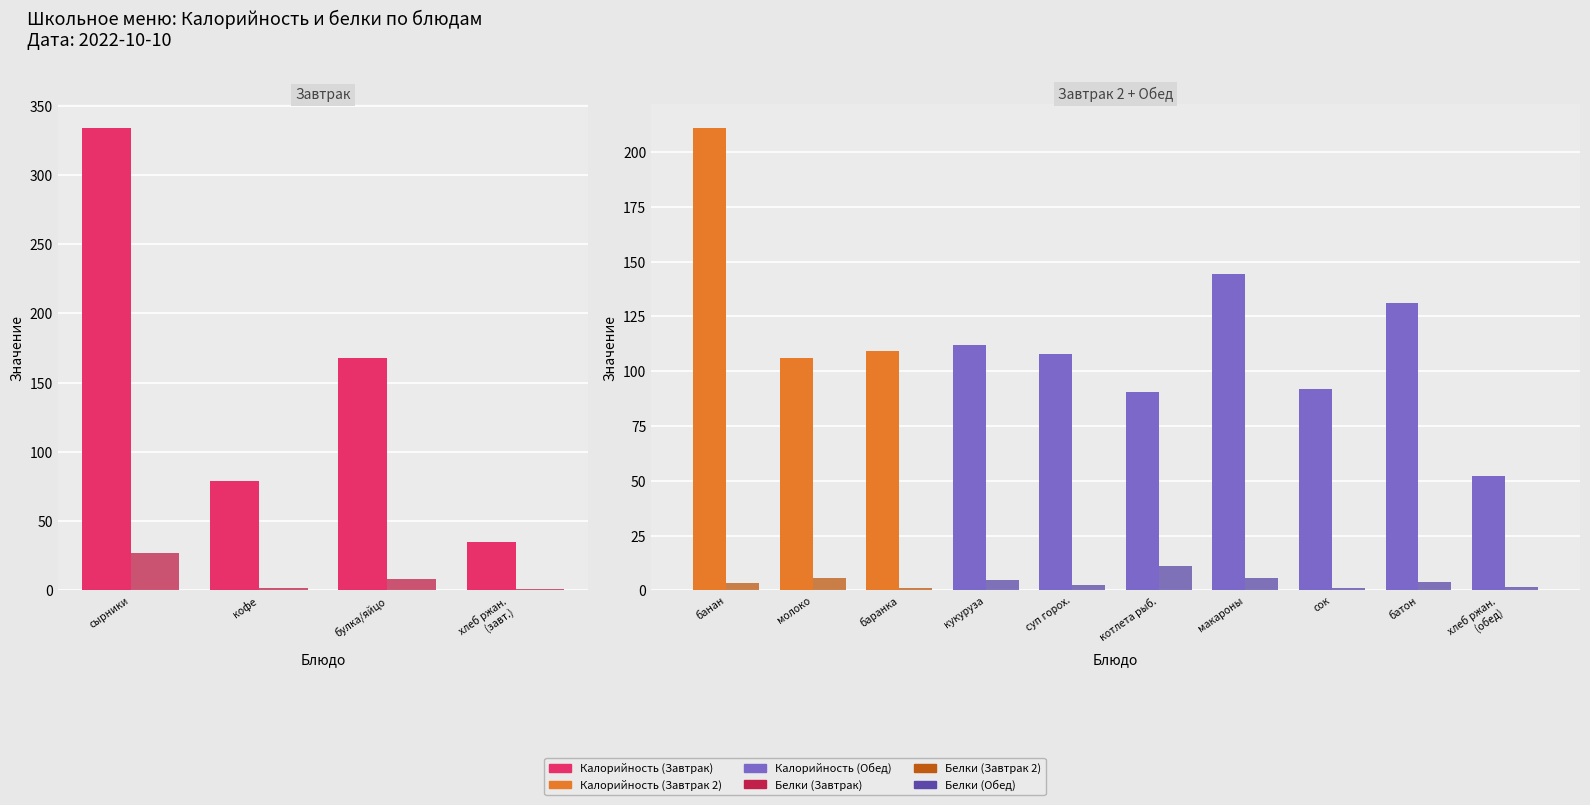

What position from the right is макароны?

4